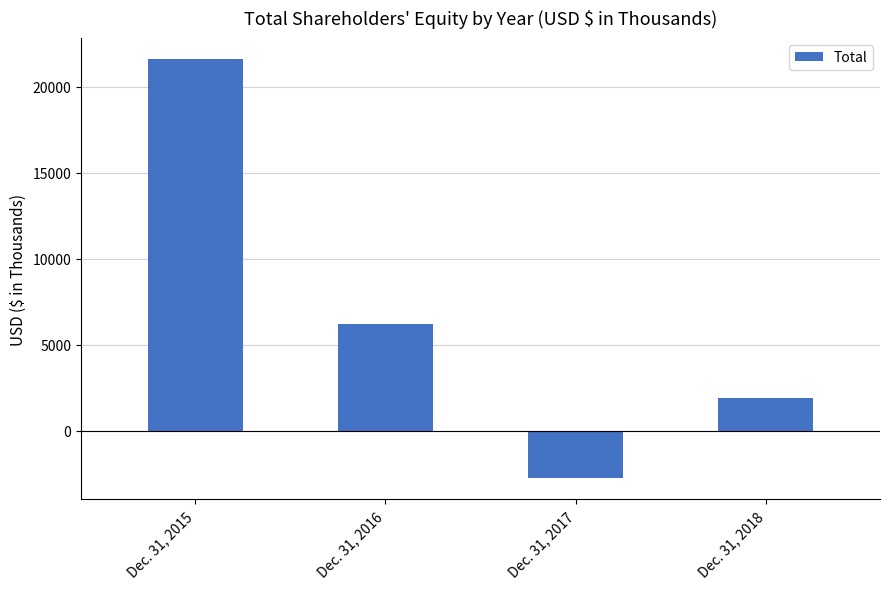

At which label is the value closest to 9416?

Dec. 31, 2016